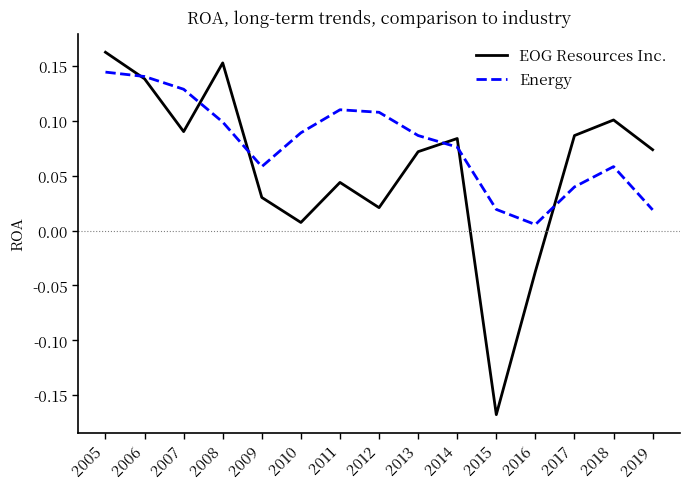

Rank the series at 2010 from lowest to highest value.

EOG Resources Inc., Energy